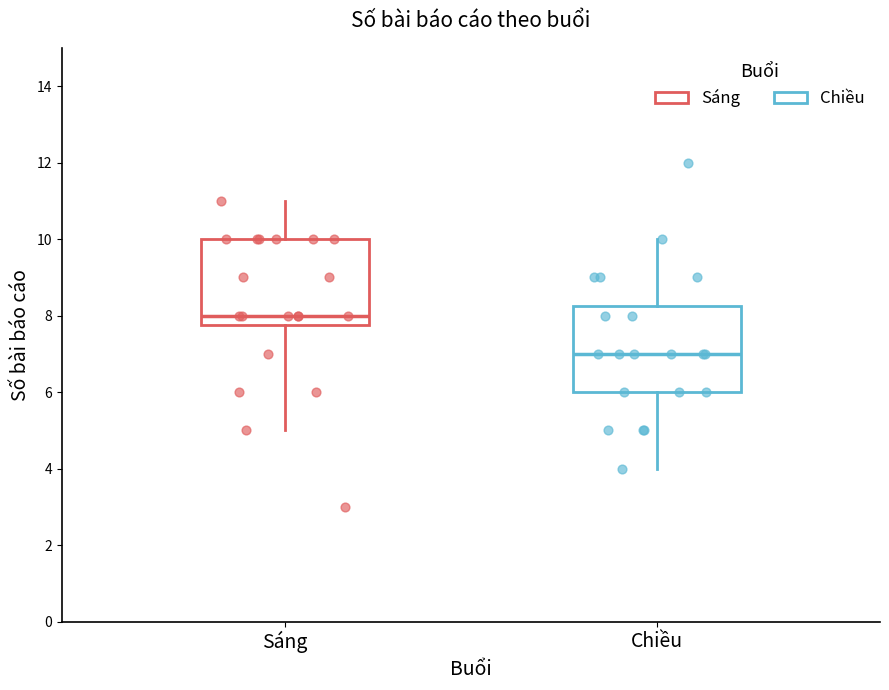

Where does the lower whisker of the box for Sáng end on the y-axis? The values are not printed on the chart, so give them approximately, as read against the axis.

5.0